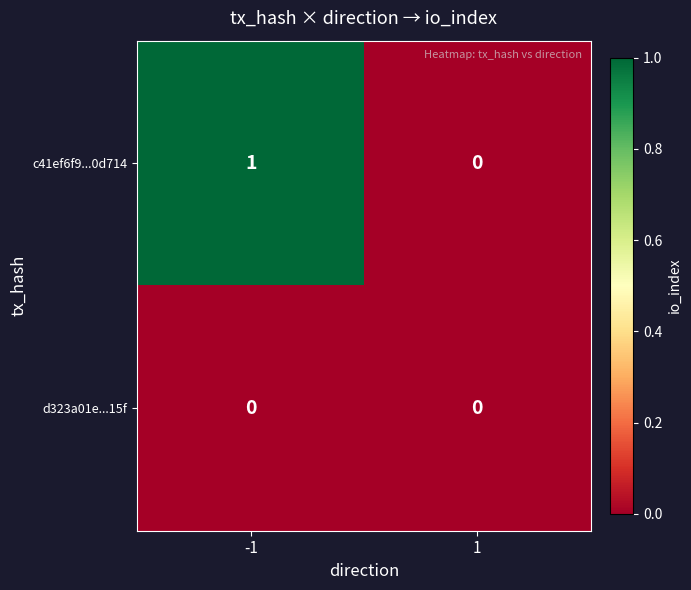

What is the difference between the highest and lowest values at -1?

1